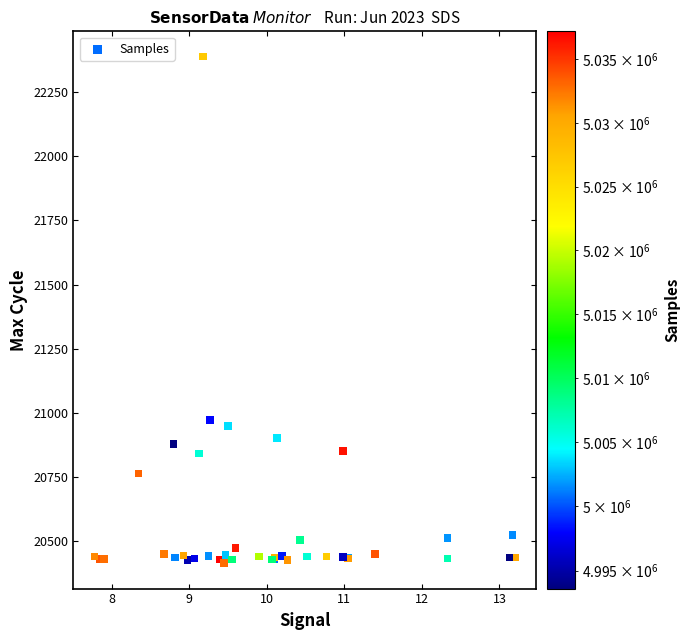

What Y value in the scatter plot is closest to 21401?

20972